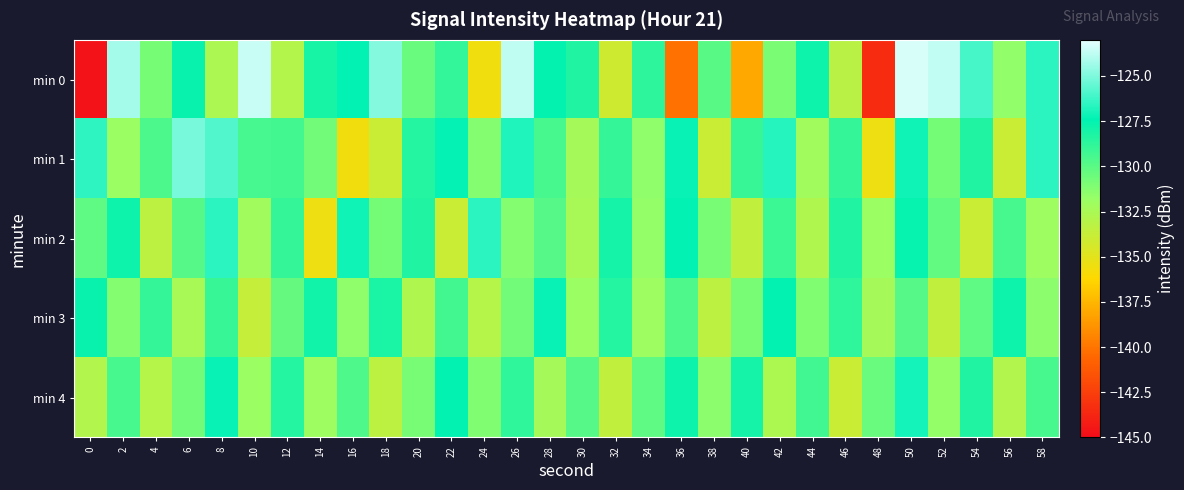

Count the number of categories in the chart.

30